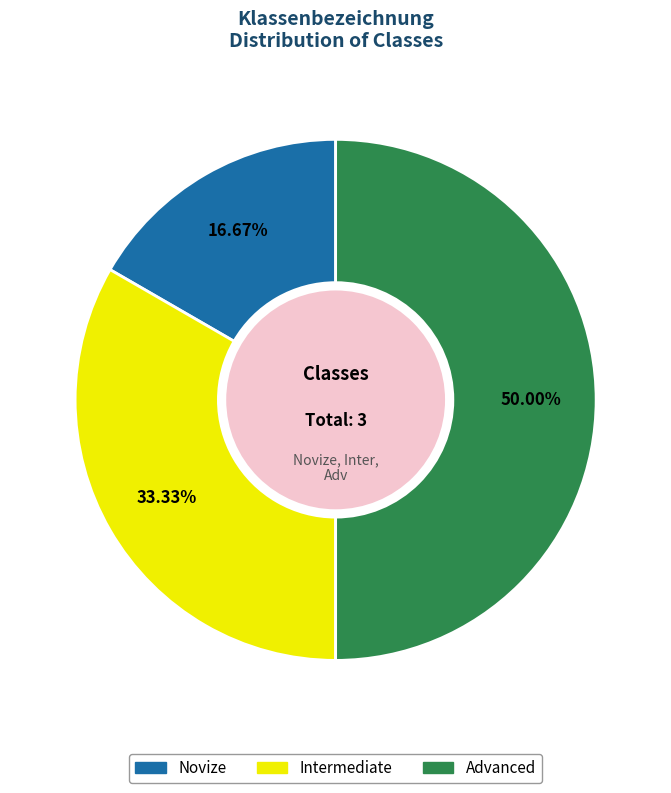

How much of the chart is everything except Intermediate?

66.7%